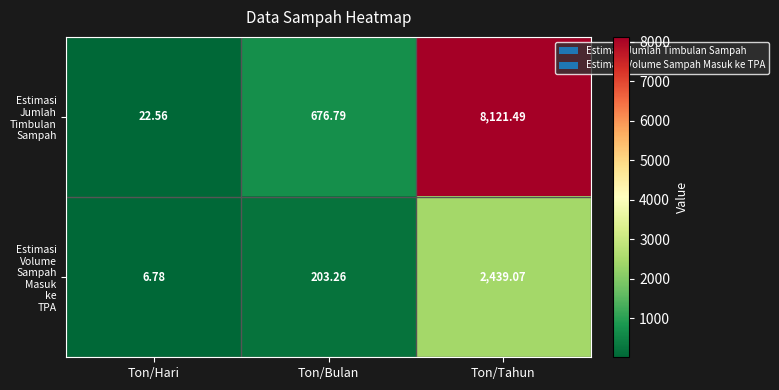

At which category is the sum across all series the highest?

Ton/Tahun